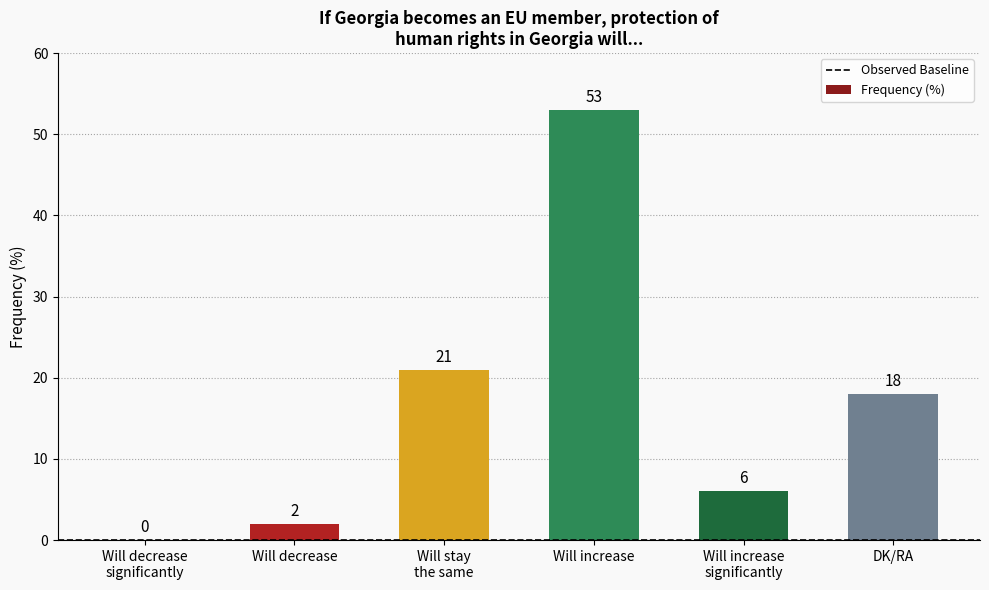

Which has a higher value, Will increase or DK/RA?

Will increase